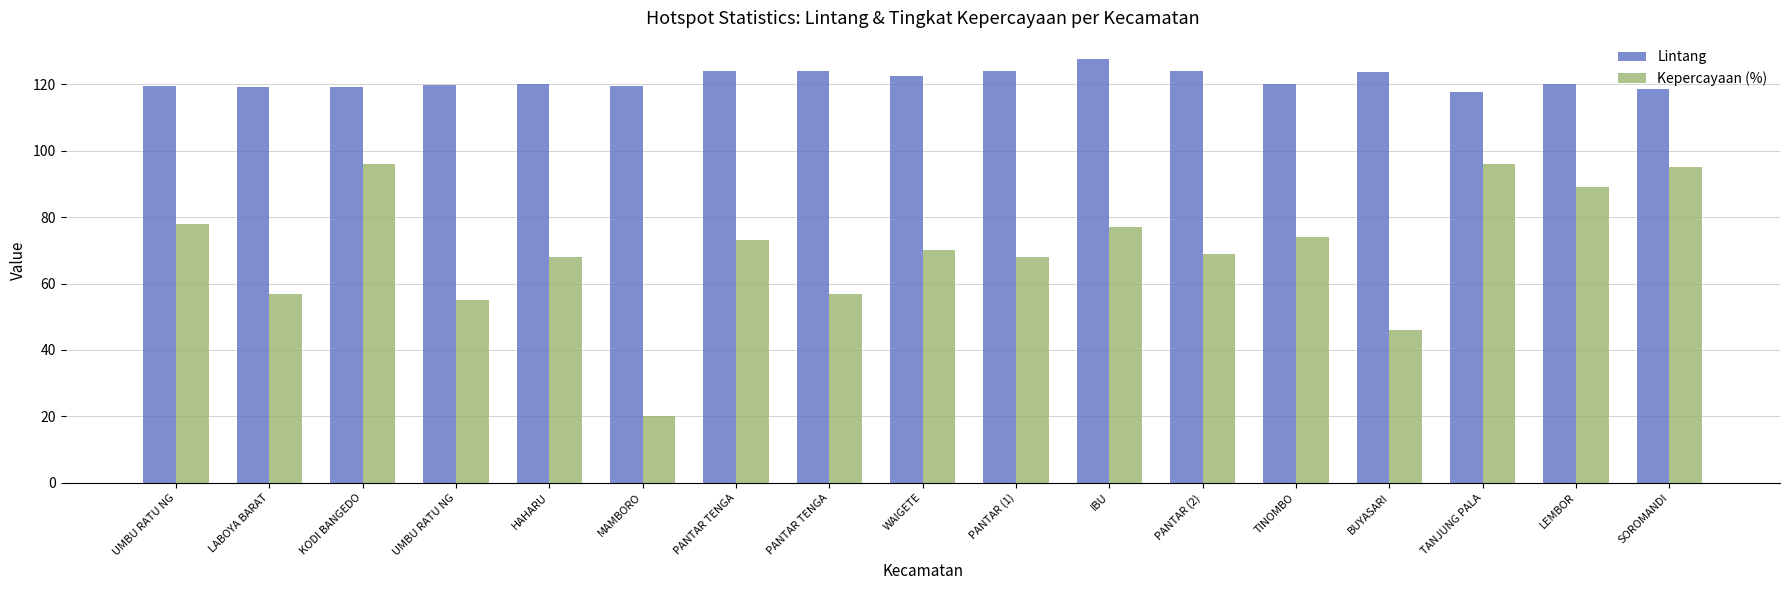

What is the minimum value for Kepercayaan (%)?

20.0